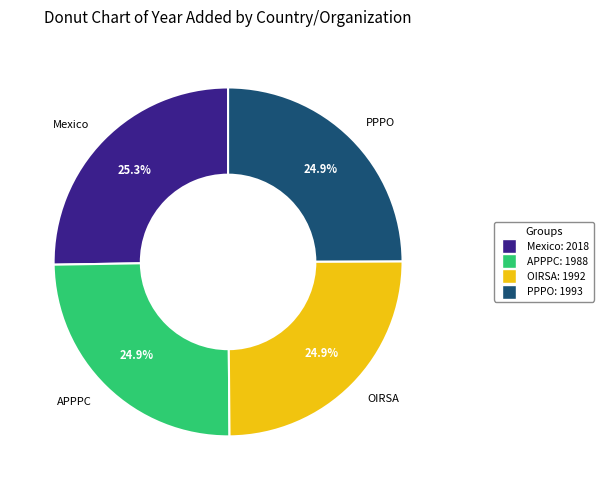

What percentage is the OIRSA slice, to the nearest percent?

25%